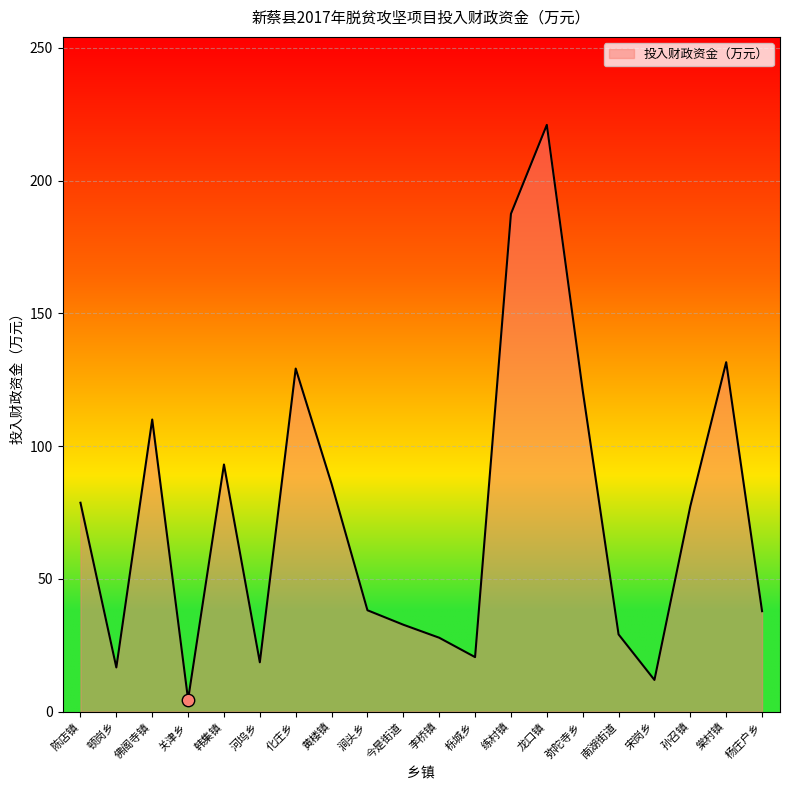

Approximately how many times larger is the value at 弥陀寺乡 compared to 孙召镇?

1.6